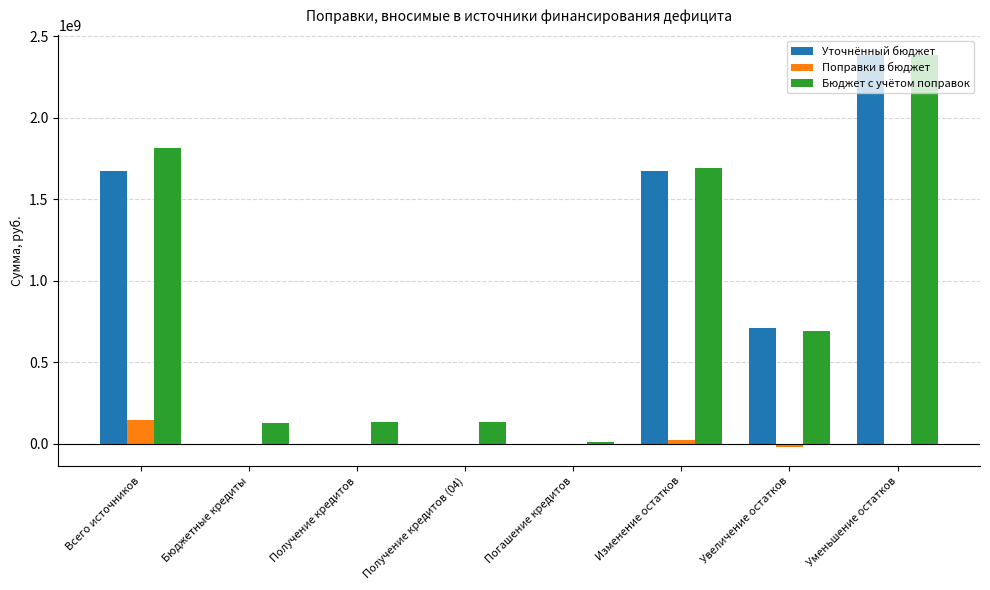

Read the Бюджет с учётом поправок value at Уменьшение остатков.

2384278829.0